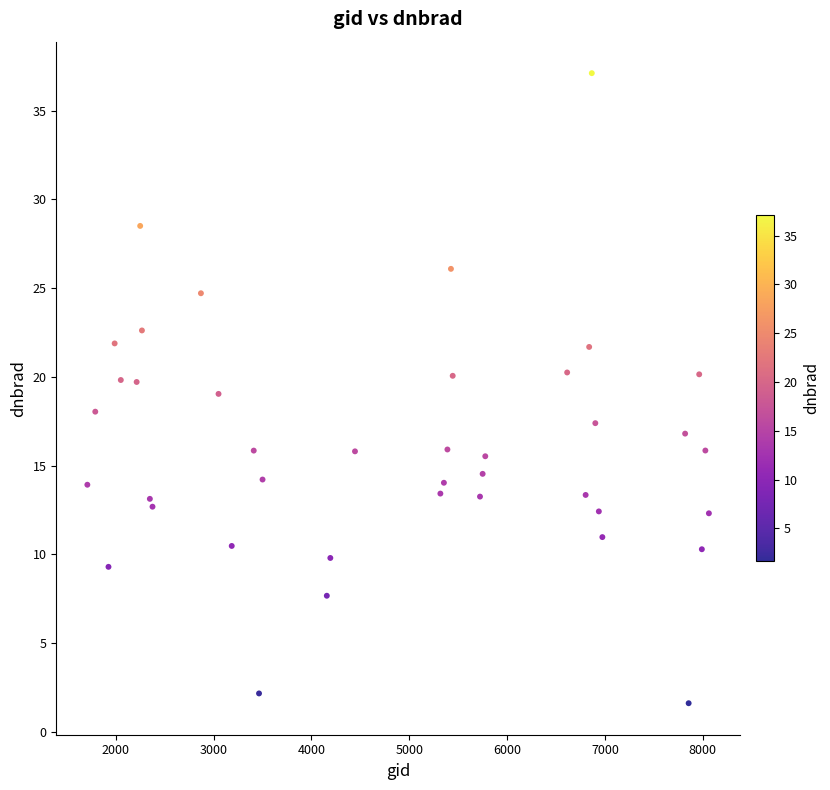

What is the range of X values (max minus min)?

6354.0